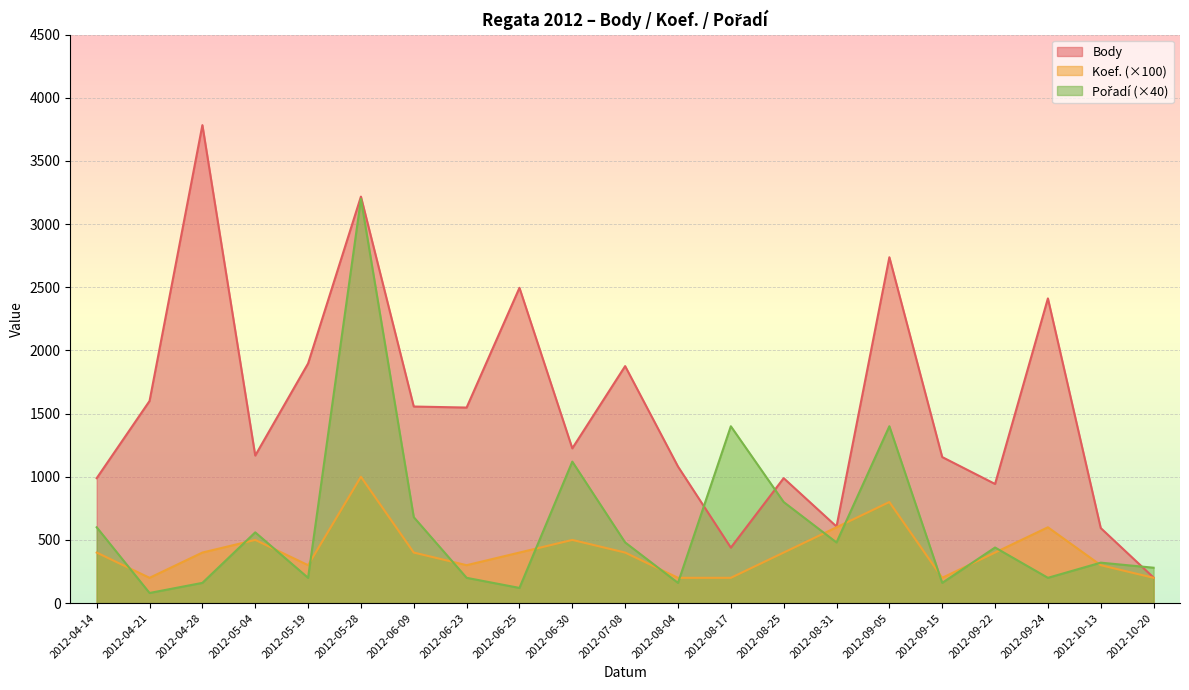

Rank the categories by Koef. value from highest to lowest.

2012-05-28, 2012-09-05, 2012-08-31, 2012-09-24, 2012-05-04, 2012-06-30, 2012-04-14, 2012-04-28, 2012-06-09, 2012-06-25, 2012-07-08, 2012-08-25, 2012-09-22, 2012-05-19, 2012-06-23, 2012-10-13, 2012-04-21, 2012-08-04, 2012-08-17, 2012-09-15, 2012-10-20